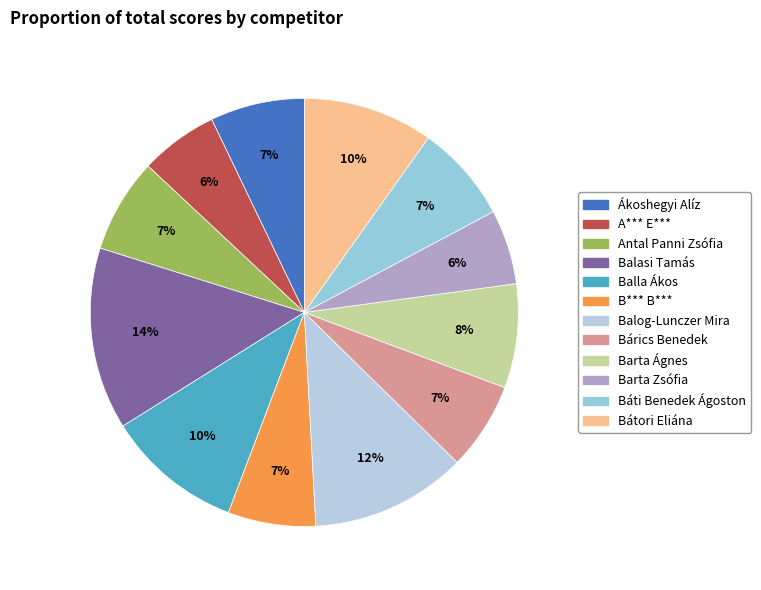

How many segments does this pie chart have?

12